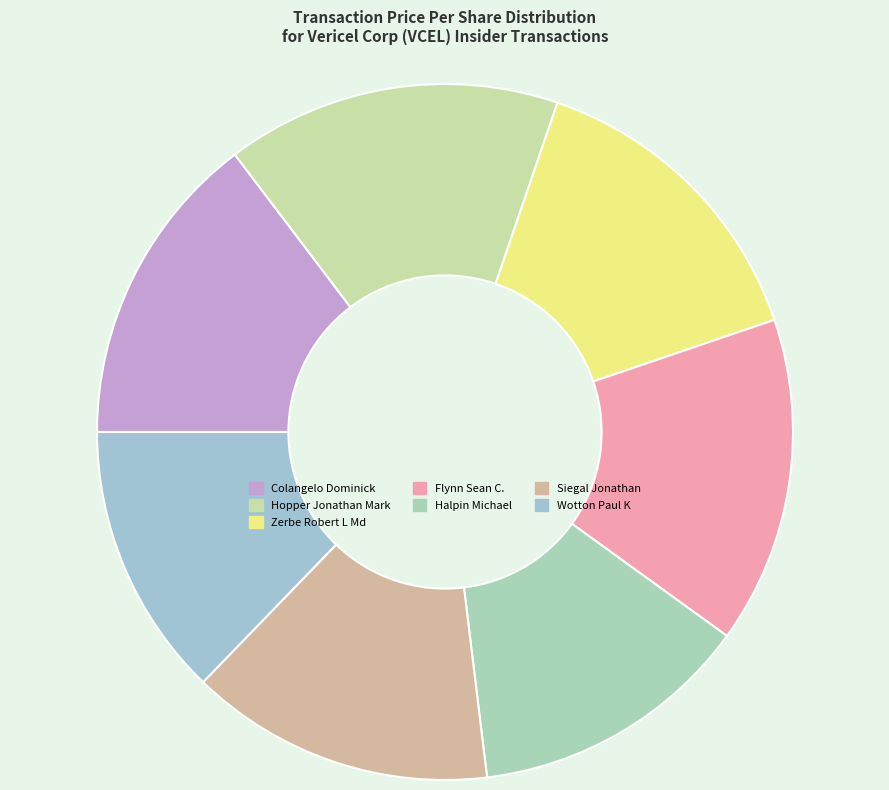

How much of the chart is everything except Zerbe Robert L Md?

85.5%